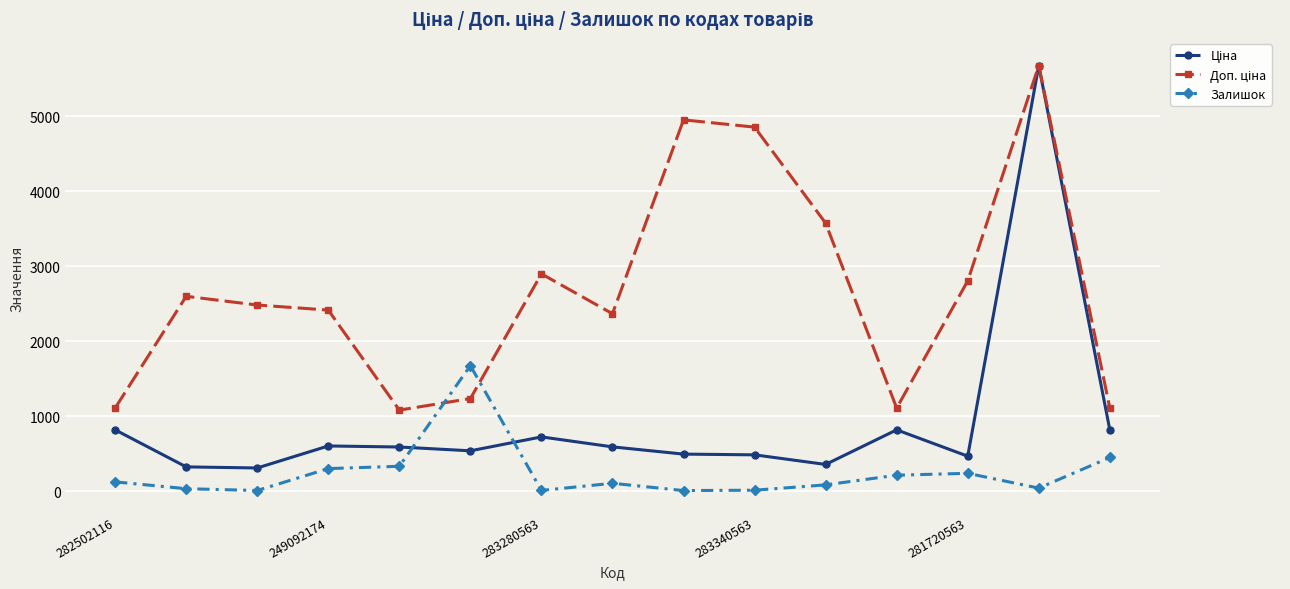

At how many categories does at least one series exceed 4332?

3